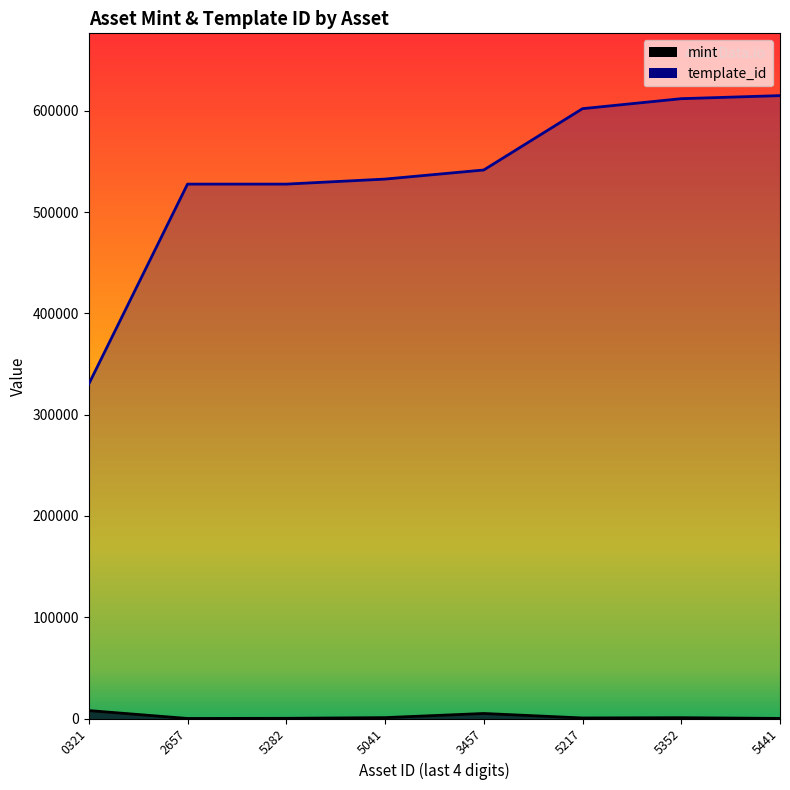

True or false: mint has a value of 258 at 5352.

False